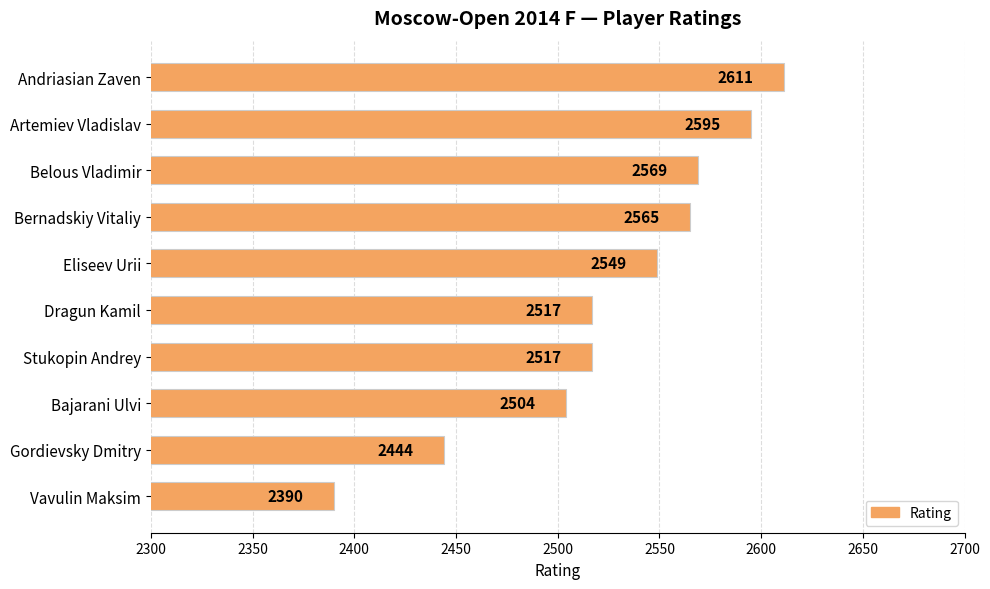

Which category has the highest value across all series?

Andriasian Zaven